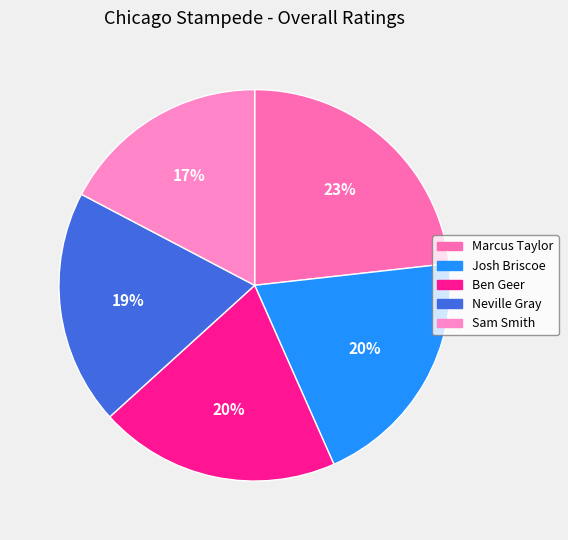

How many slices are in this pie chart?

5